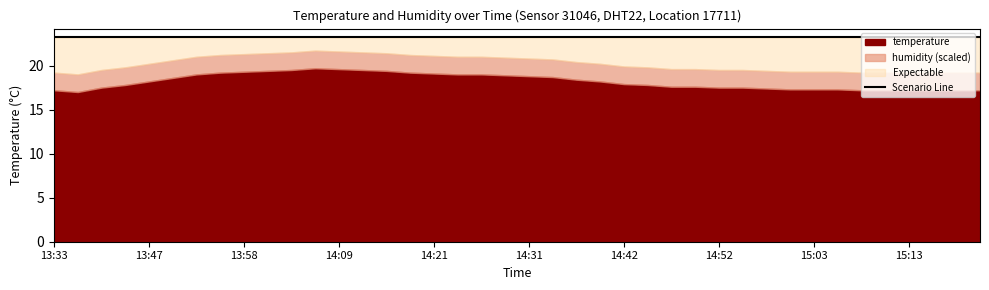

Which series has the largest range (max minus min)?

temperature